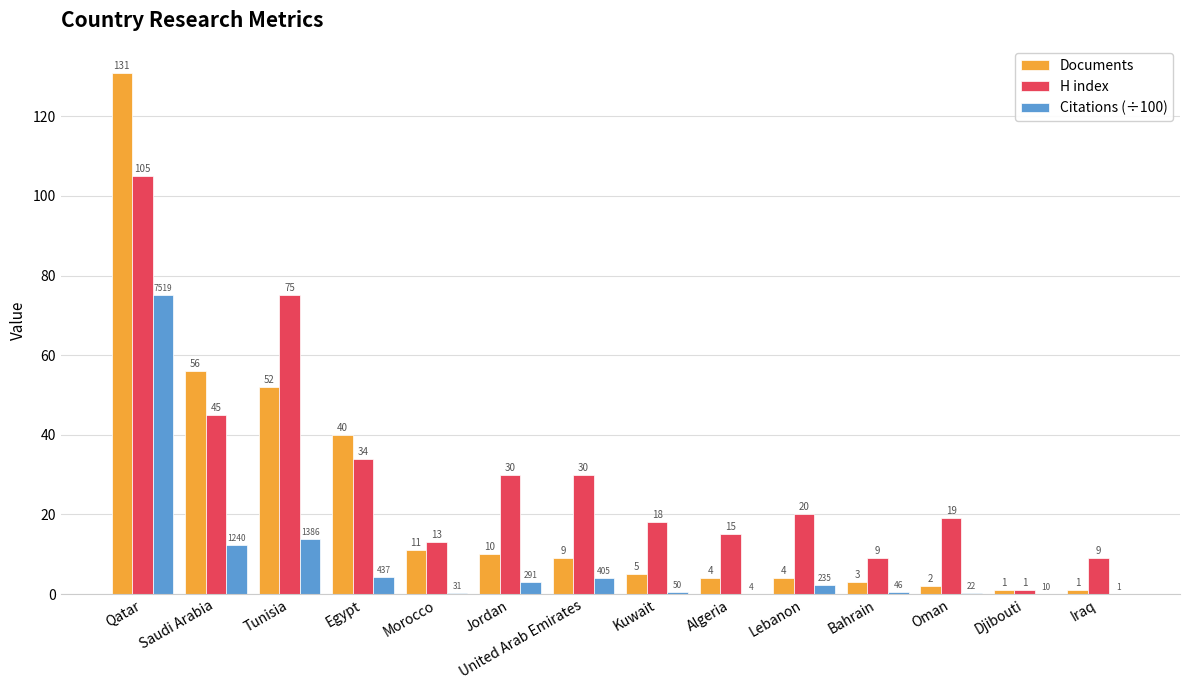

How many groups of bars are there?

14